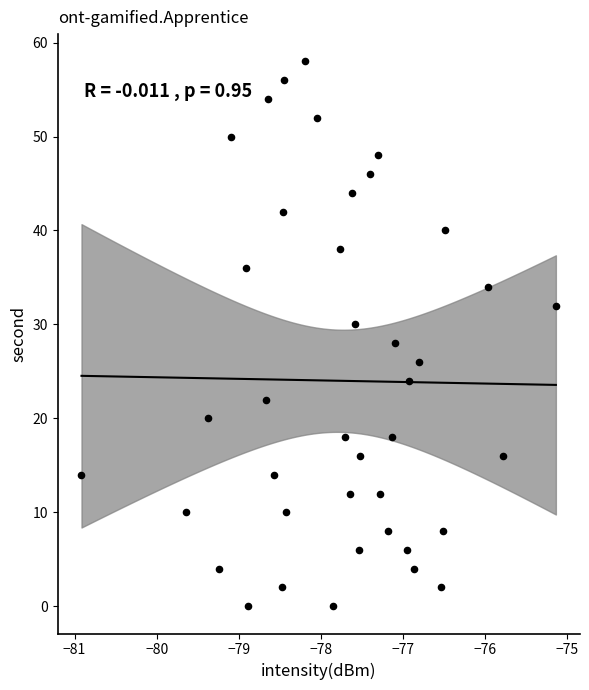

What is the range of Y values (max minus min)?

58